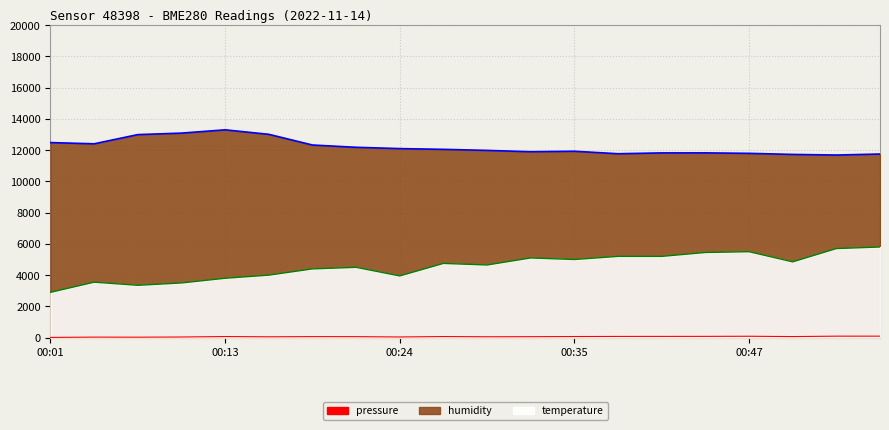

True or false: pressure and humidity intersect in this chart.

False